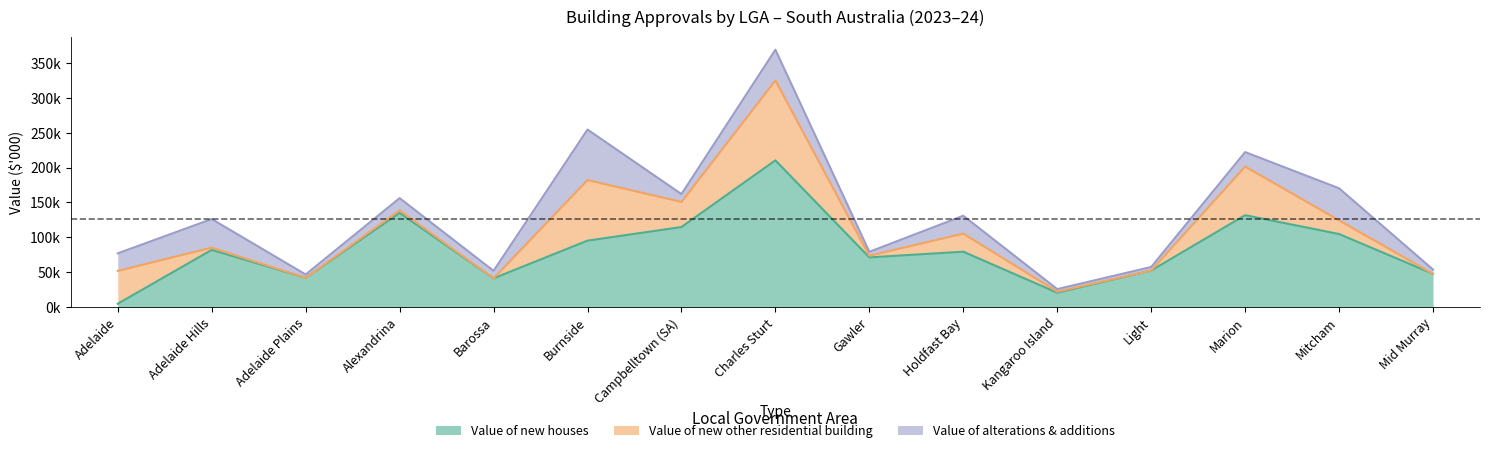

Does the chart have visible grid lines?

No